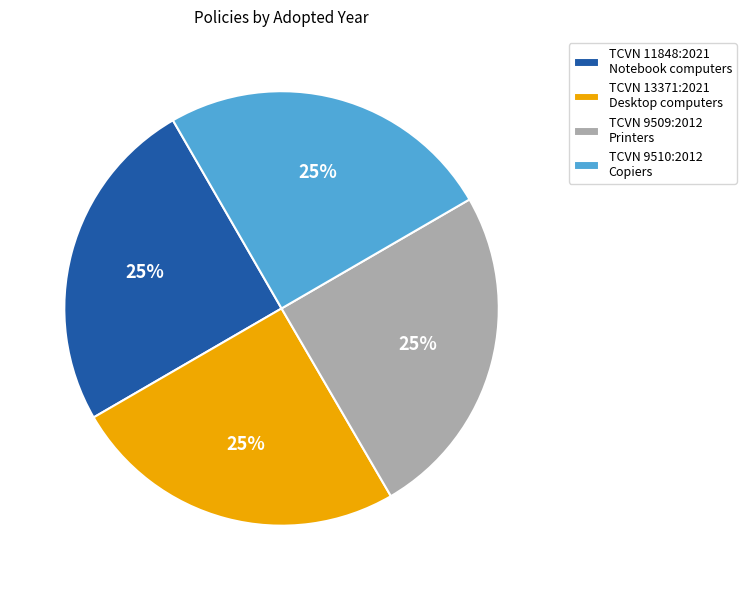

Does TCVN 13371:2021 Desktop computers account for over 50% of the chart?

No